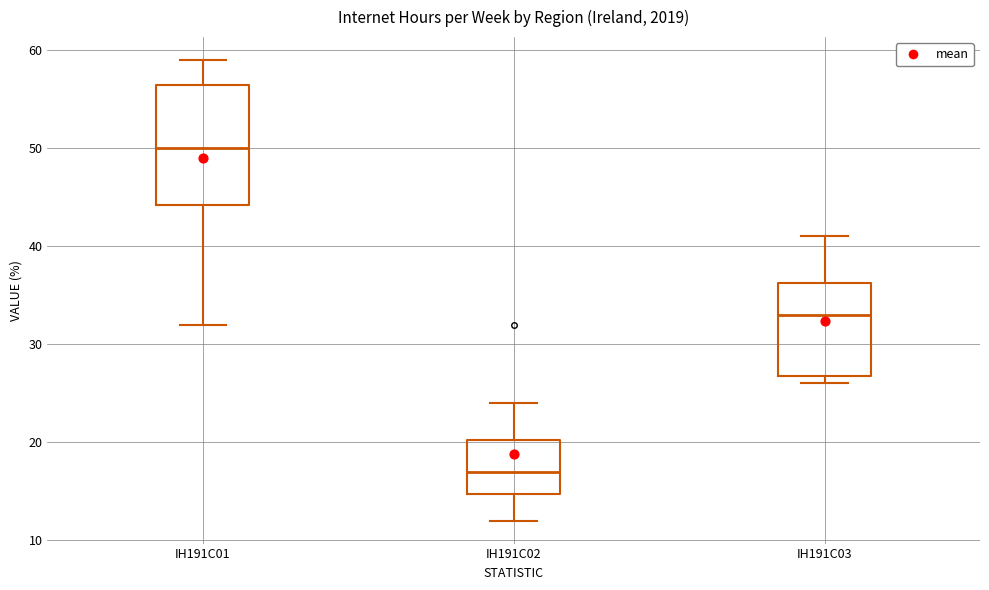

Comparing the boxes themselves (not the whiskers), which one is the tallest?

IH191C01